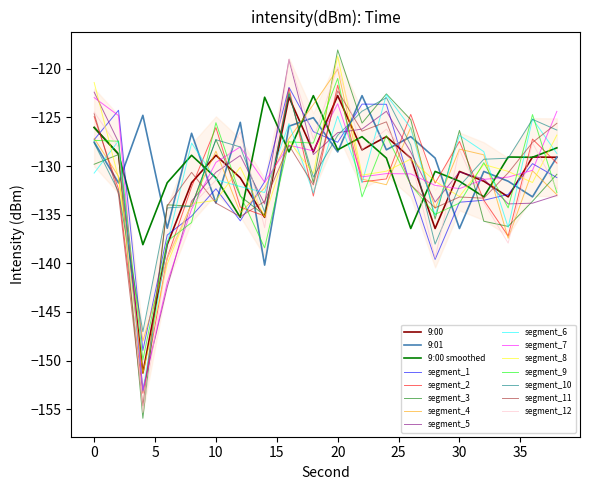

The 9:00 smoothed series shows -90.8 at 6. True or false?

False